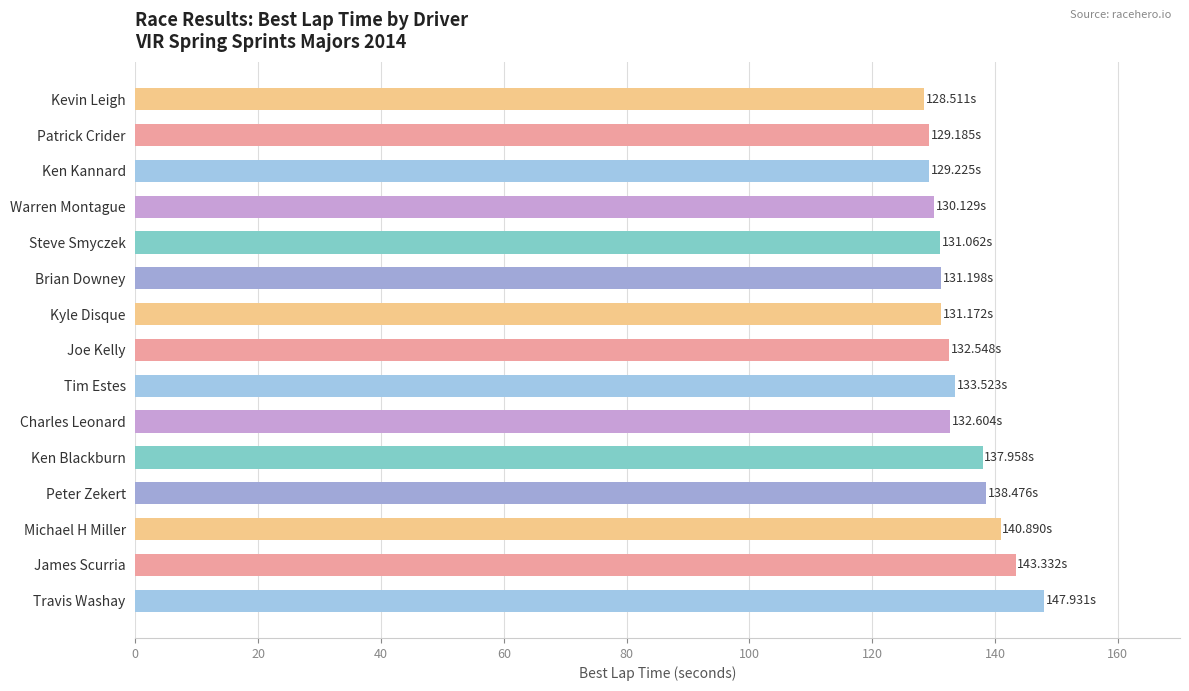

What is the change in value from Warren Montague to Travis Washay?

+17.8